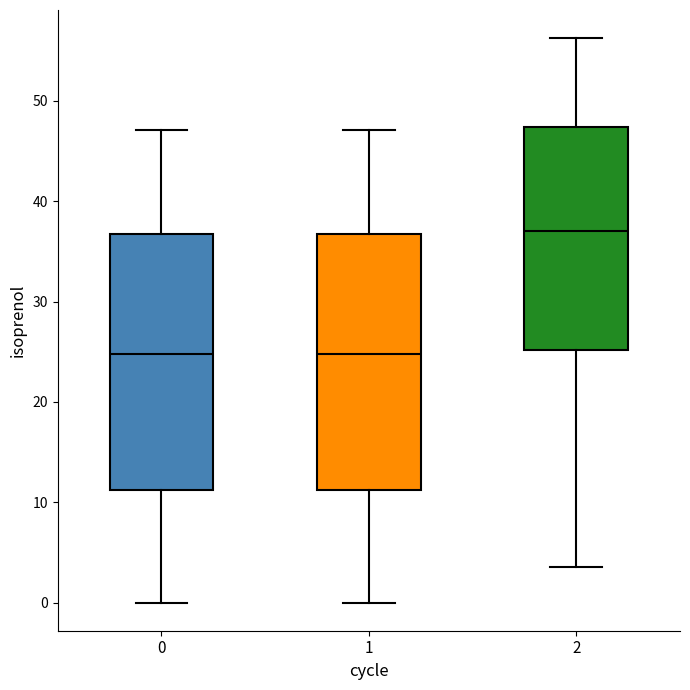

Reading left to right, transcribe this box plot: for each box, give where its median line is, the range the box spans, and where its two whiskers end, as read against the y-axis. The values are not printed on the chart, so give them approximately, as read against the axis.

0: median 25, box 11 to 37, whiskers 0 to 47
1: median 25, box 11 to 37, whiskers 0 to 47
2: median 37, box 25 to 47, whiskers 4 to 56